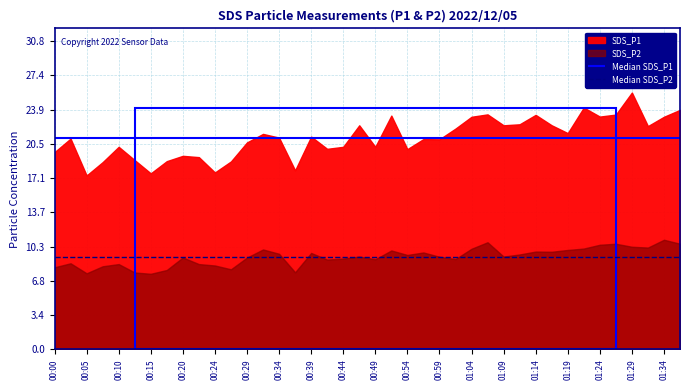

Where is the first local maximum for SDS_P1?

00:02